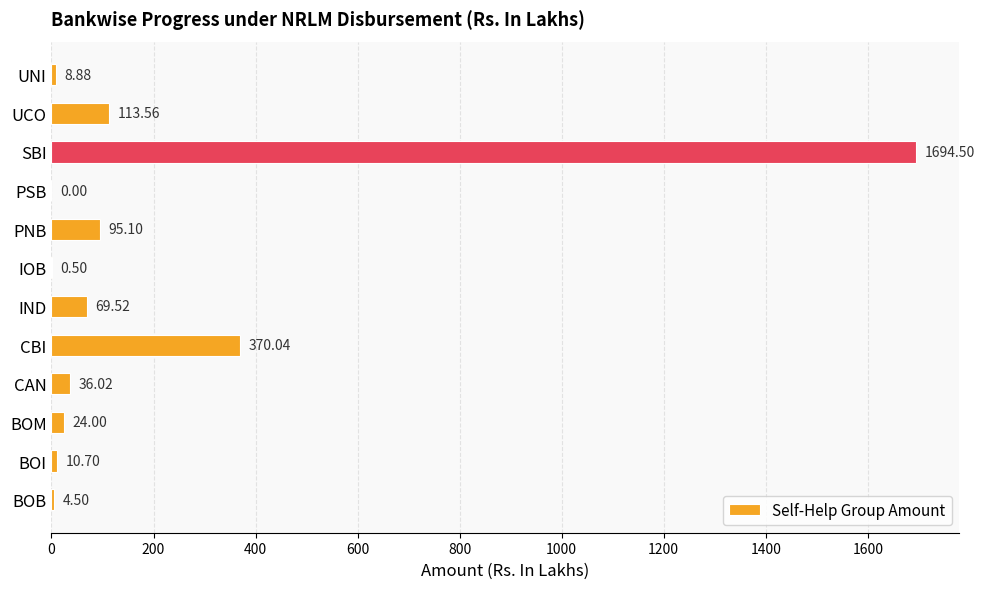

How many categories are shown in the chart?

12